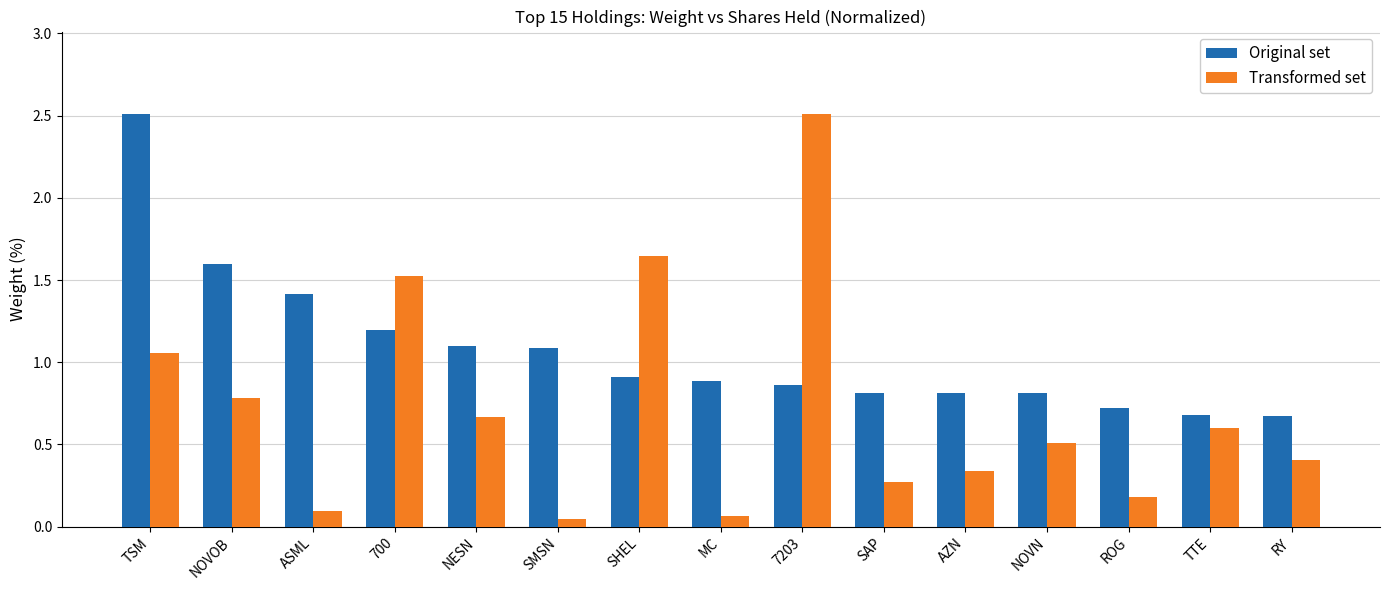

What is the spread (max minus min) of values at ASML?

1.3